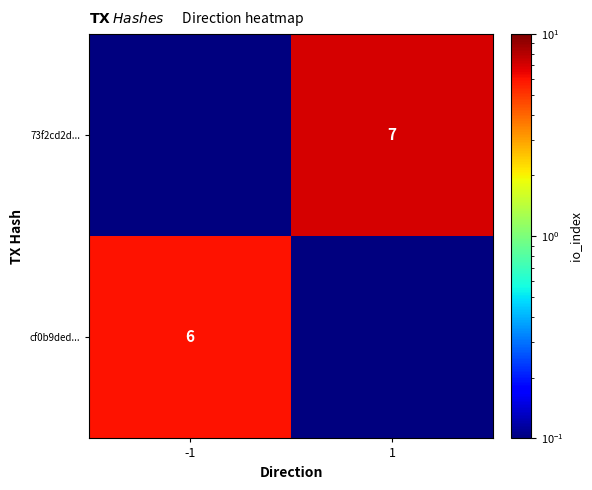

Which category has the lowest value across all series?

1